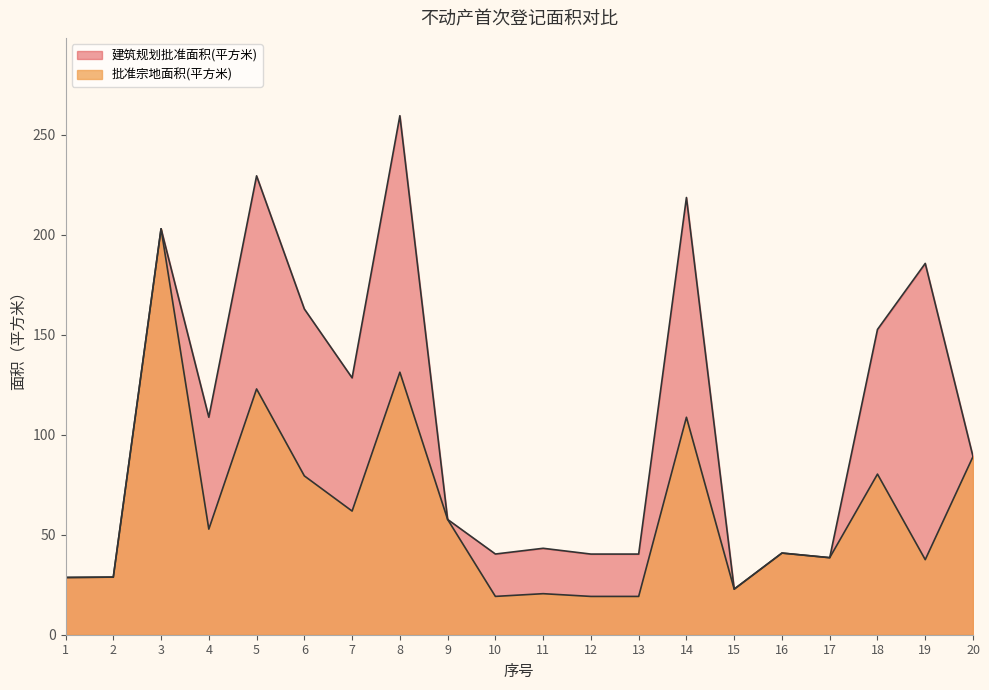

What is the value of the 批准宗地面积(平方米) point at the 5th from the left?

122.9